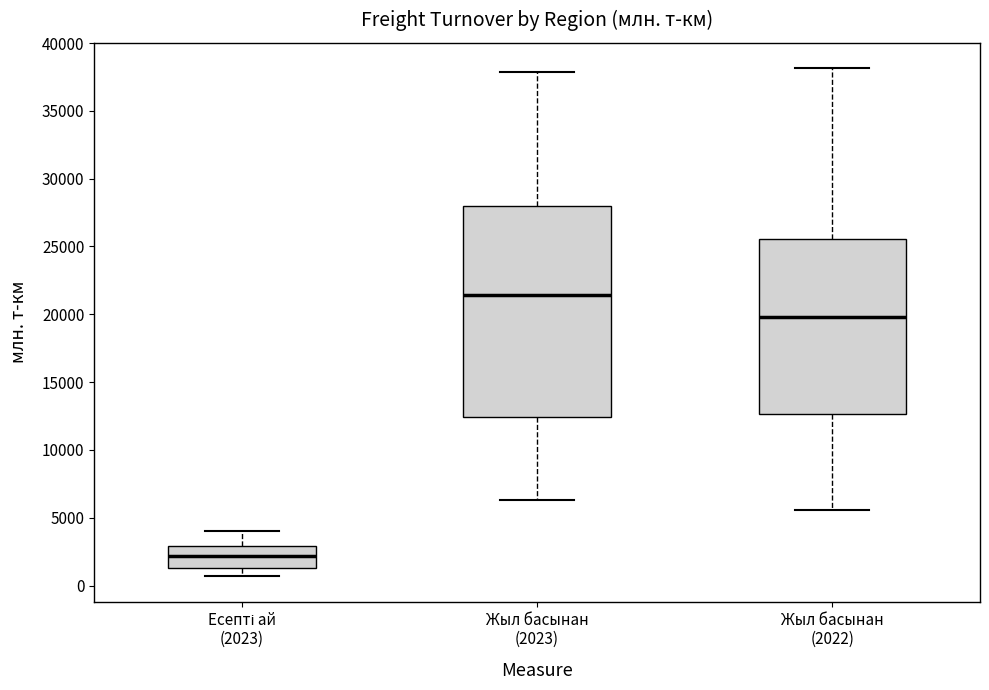

Where does the lower whisker of the box for Жыл басынан (2023) end on the y-axis? The values are not printed on the chart, so give them approximately, as read against the axis.

6500